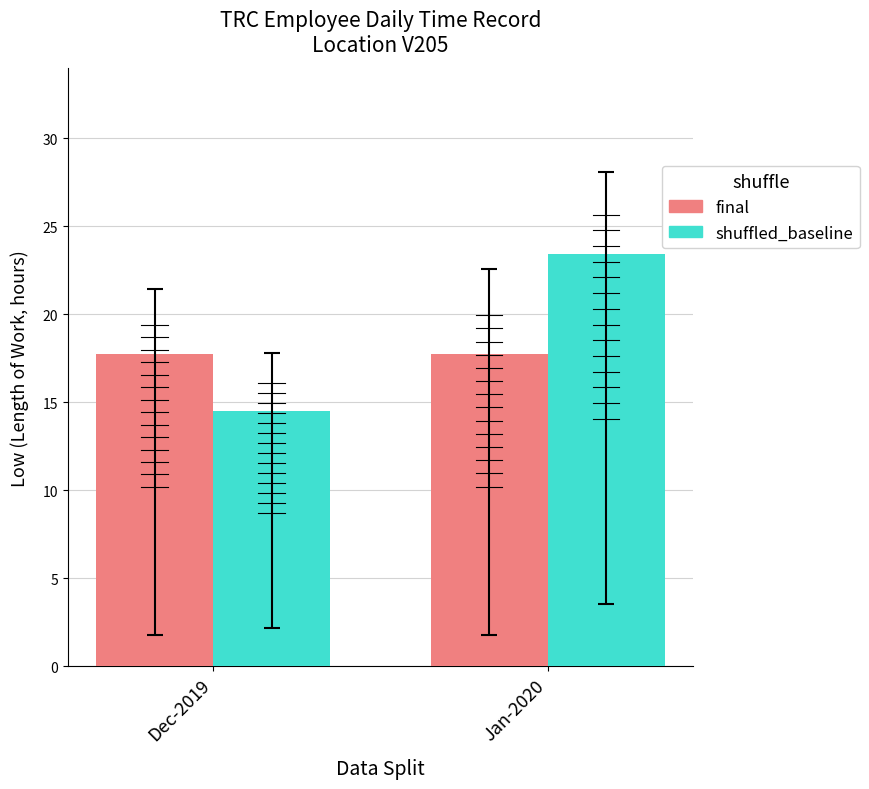

The value of final at Jan-2020 is 30.4. True or false?

False